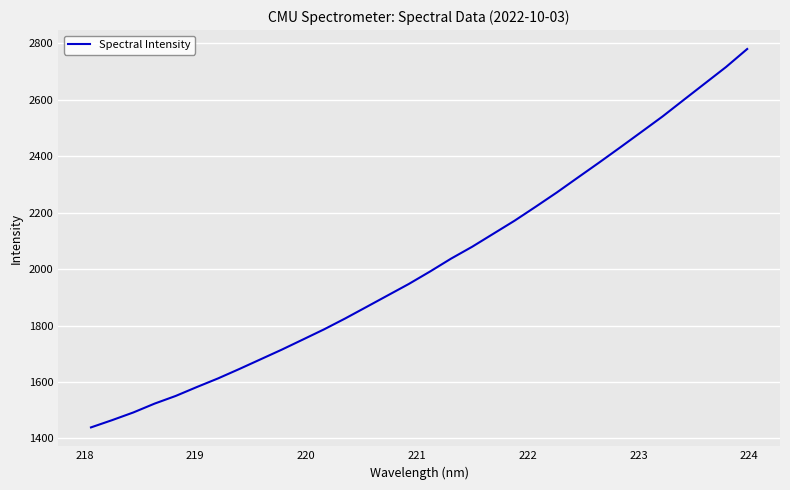

What is the minimum value shown in the chart?

1439.0